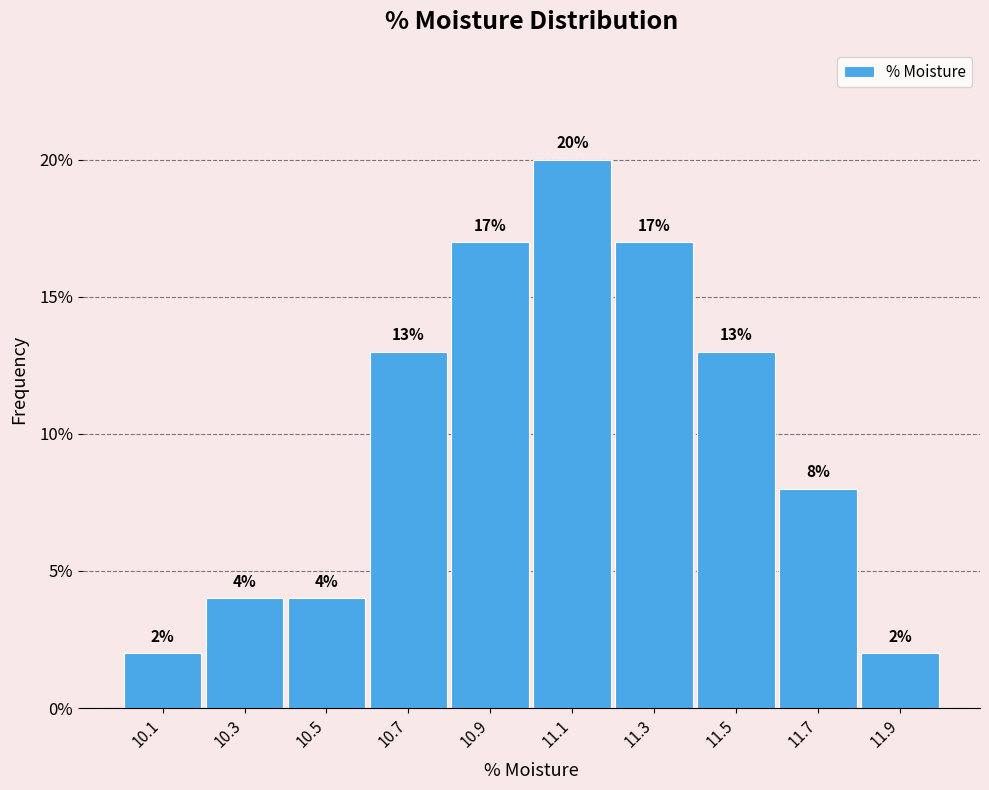

Reading left to right, list every bar in this chart as the range it spans on the x-axis followed by its height.

10.0 to 10.2: 2
10.2 to 10.4: 4
10.4 to 10.6: 4
10.6 to 10.8: 13
10.8 to 11.0: 17
11.0 to 11.2: 20
11.2 to 11.4: 17
11.4 to 11.6: 13
11.6 to 11.8: 8
11.8 to 12.0: 2